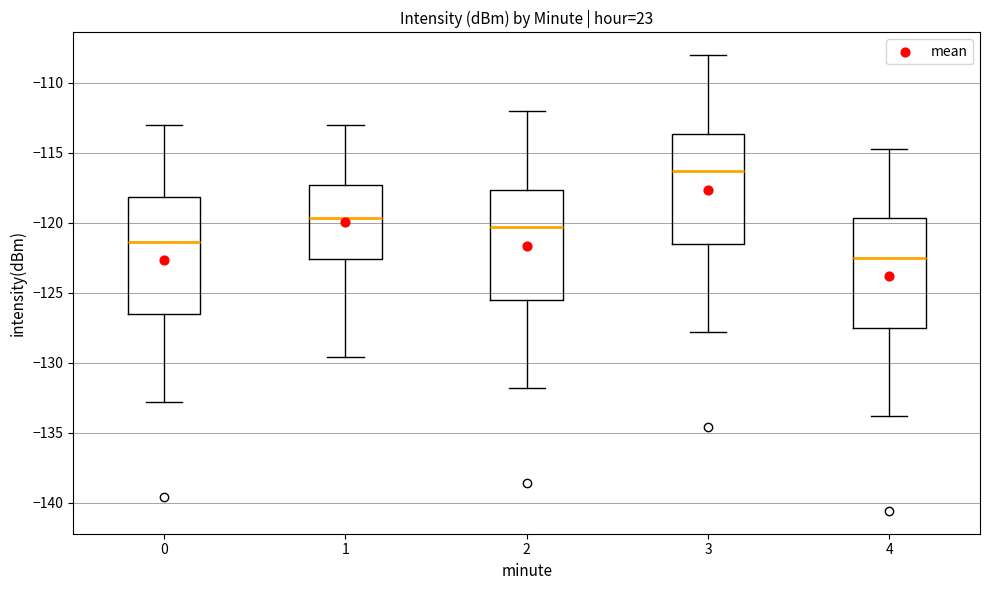

Where does the lower whisker of the box at x = 1 end on the y-axis? The values are not printed on the chart, so give them approximately, as read against the axis.

-129.5